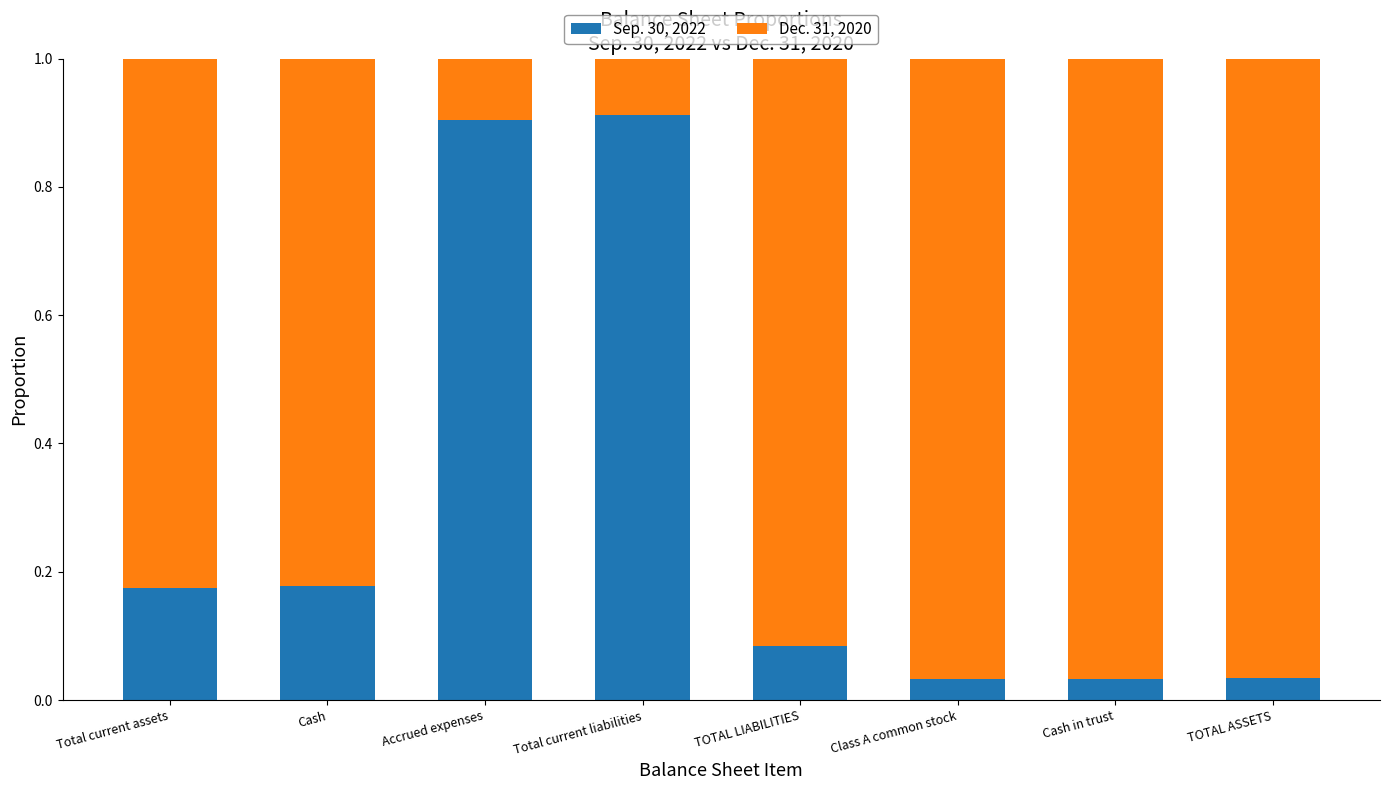

What is the average value of the Sep. 30, 2022 series?

0.3